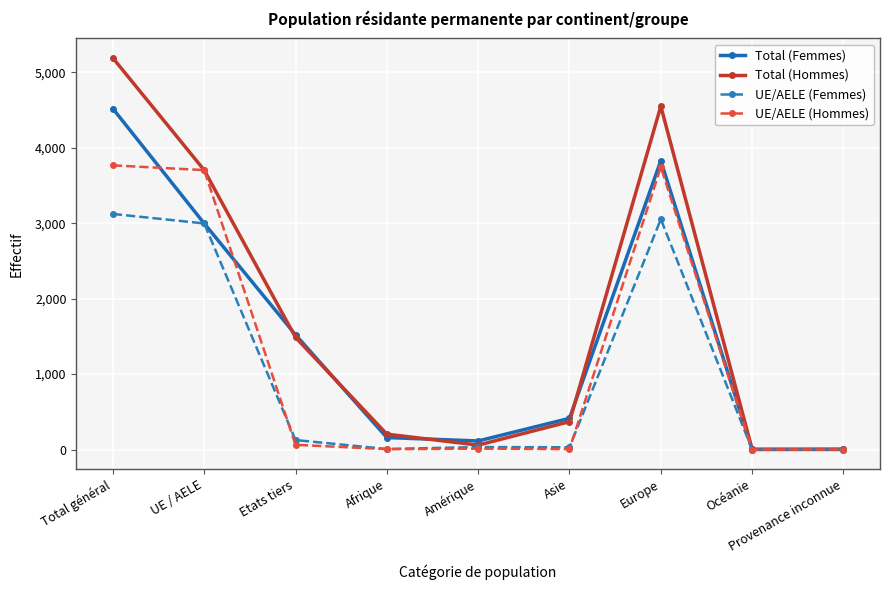

How many values in the UE/AELE (Femmes) series are below 33?

4